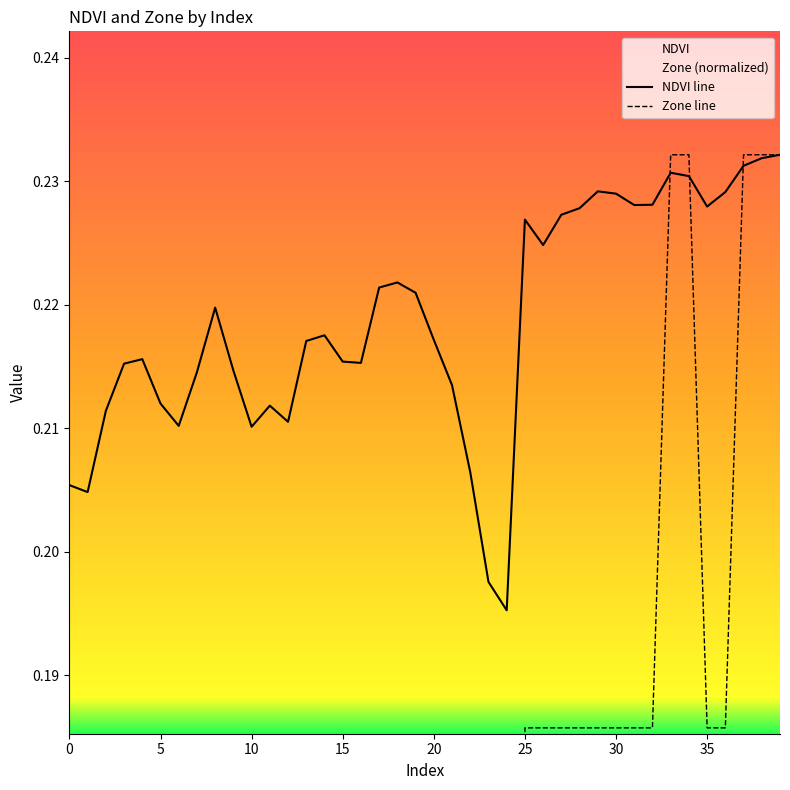

How many interior local peaks does the Zone line series have?

1